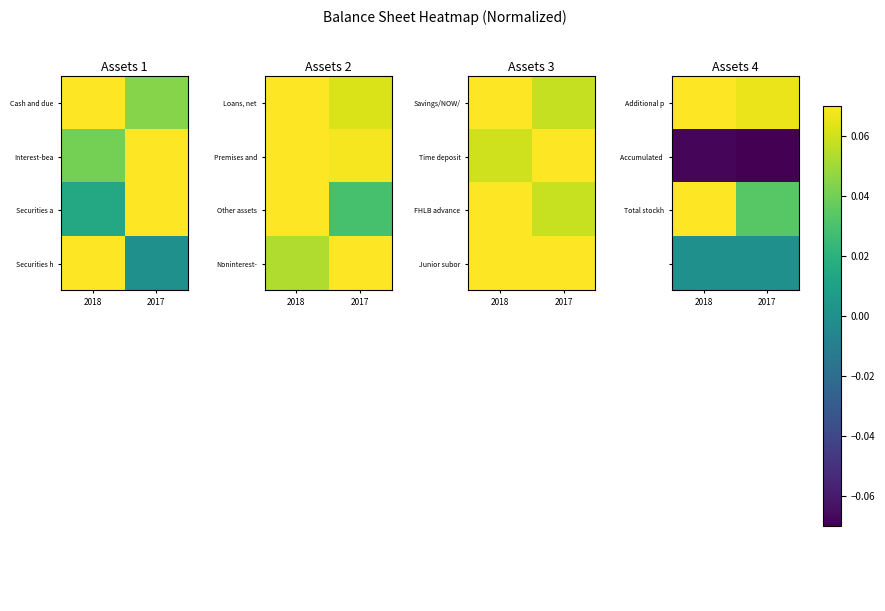

At how many categories does at least one series exceed 0?

2